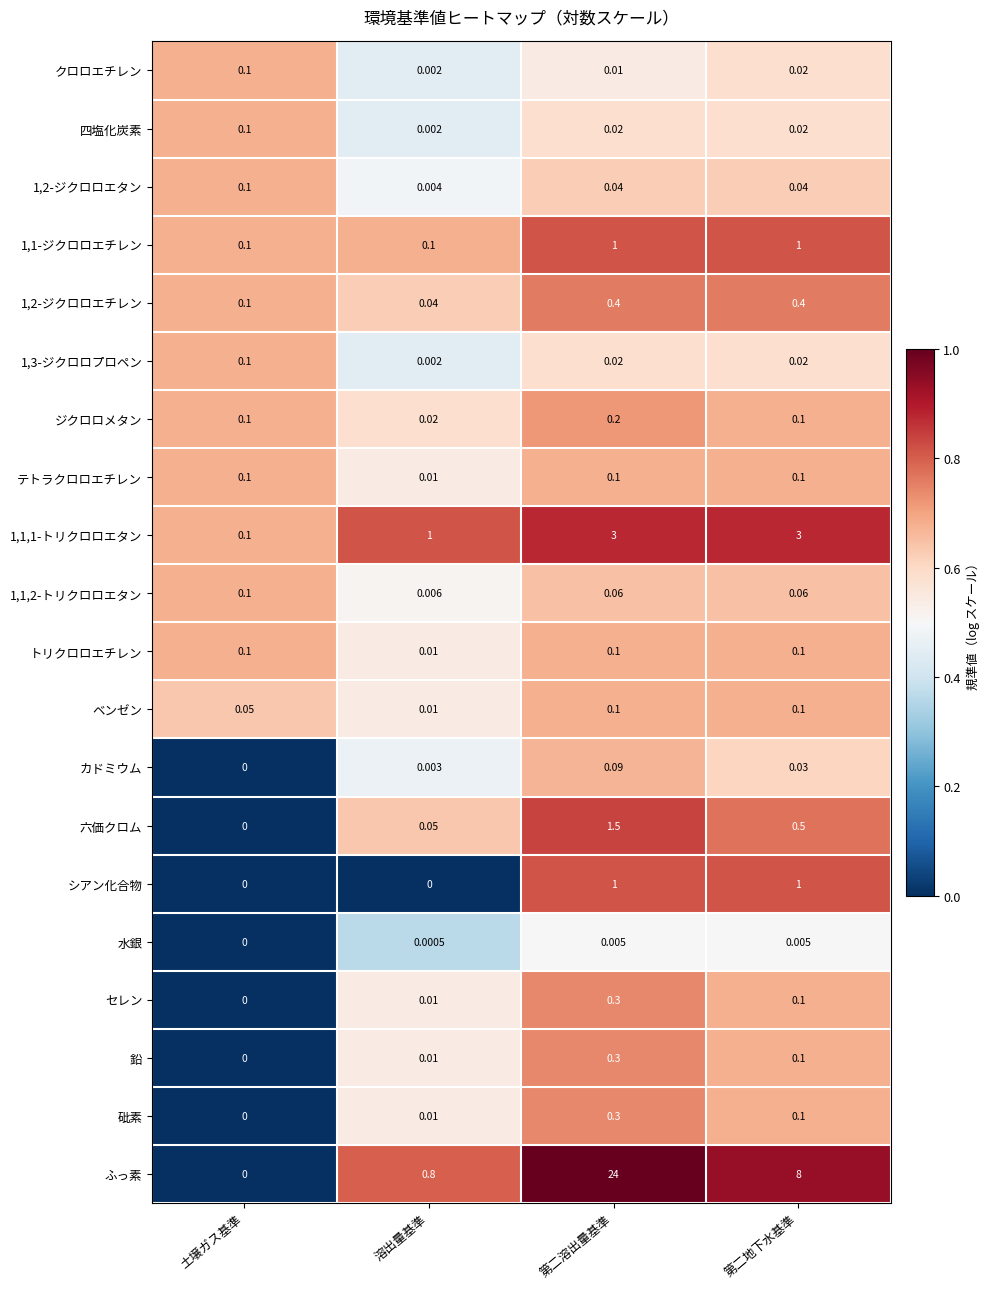

What is the total value across all series at 溶出量基準?

2.1